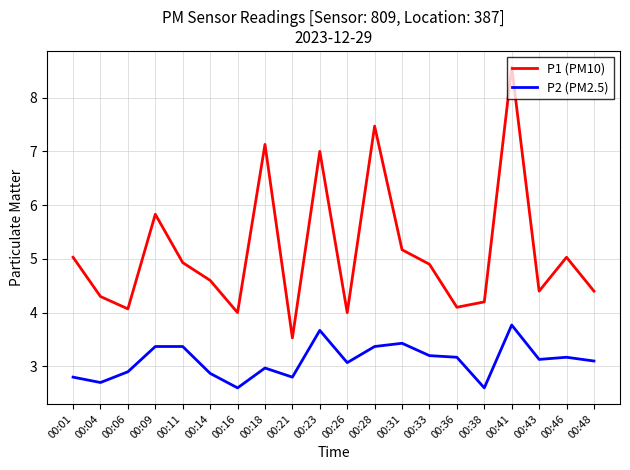

True or false: P2 (PM2.5) and P1 (PM10) cross at least once.

False